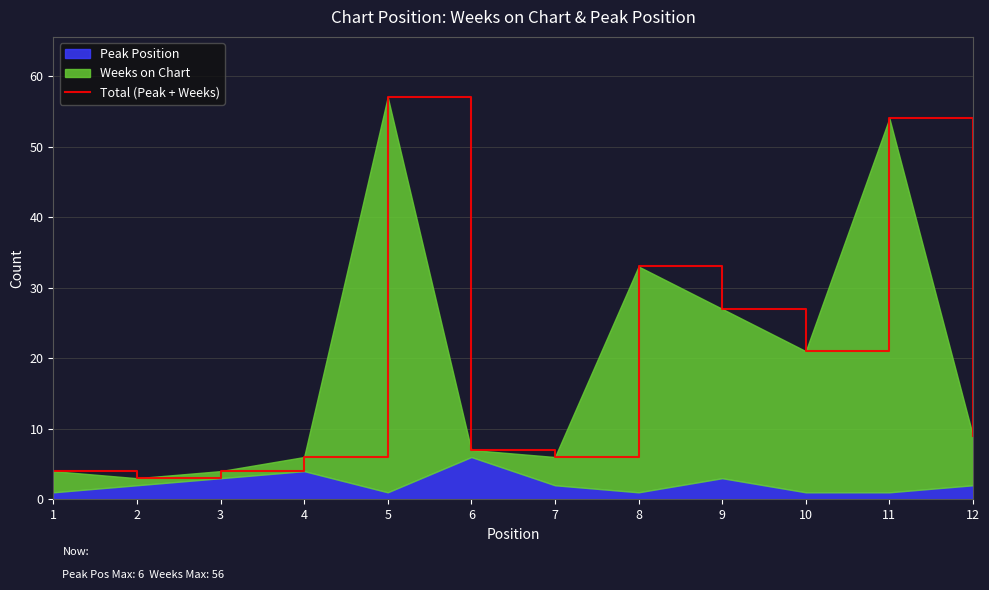

How many points are lower than both their immediate neighbors (excluding endpoints)?

3